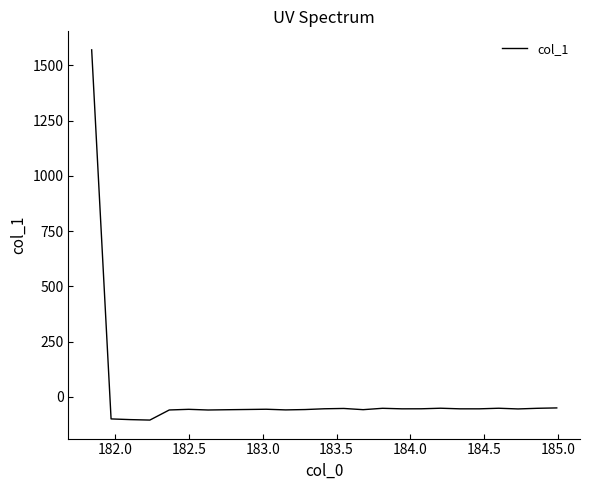

What is the maximum value shown in the chart?

1570.0